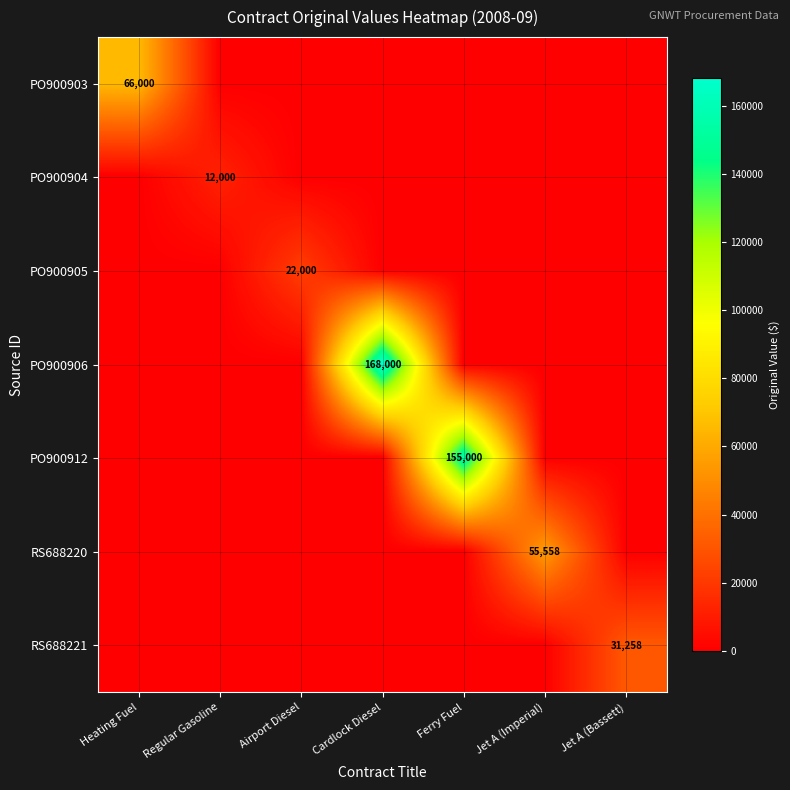

How many values in PO900905 are above zero?

1